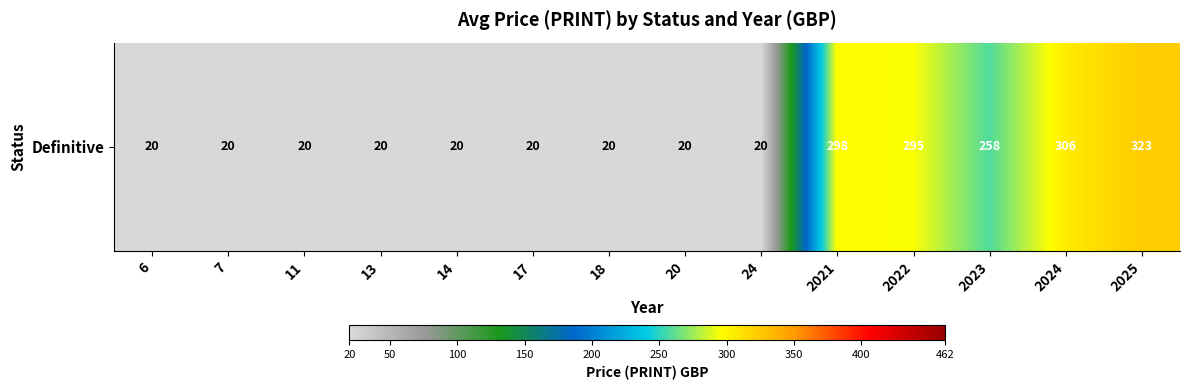

How many data points does each series have?

14